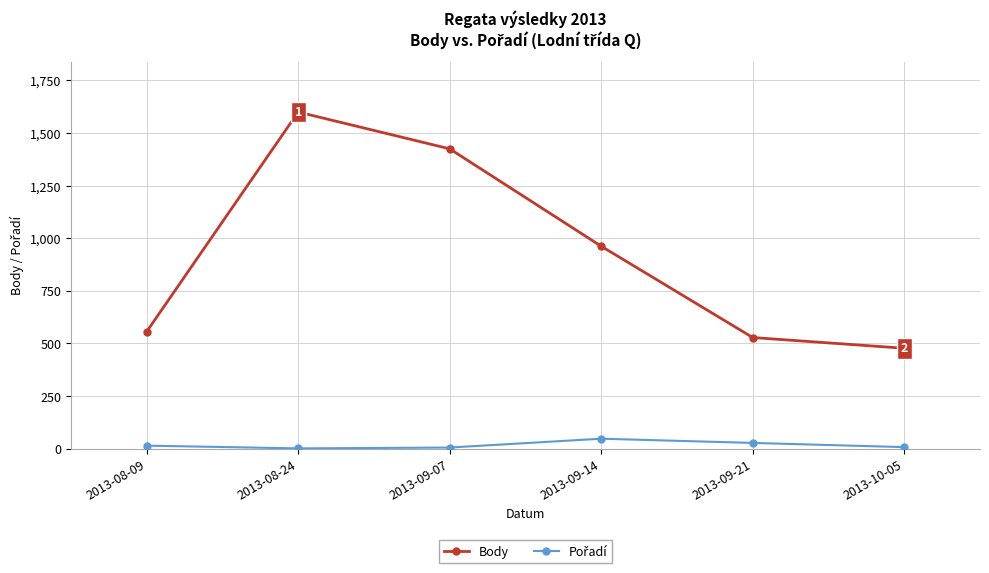

At which category does Body reach its first local peak?

2013-08-24